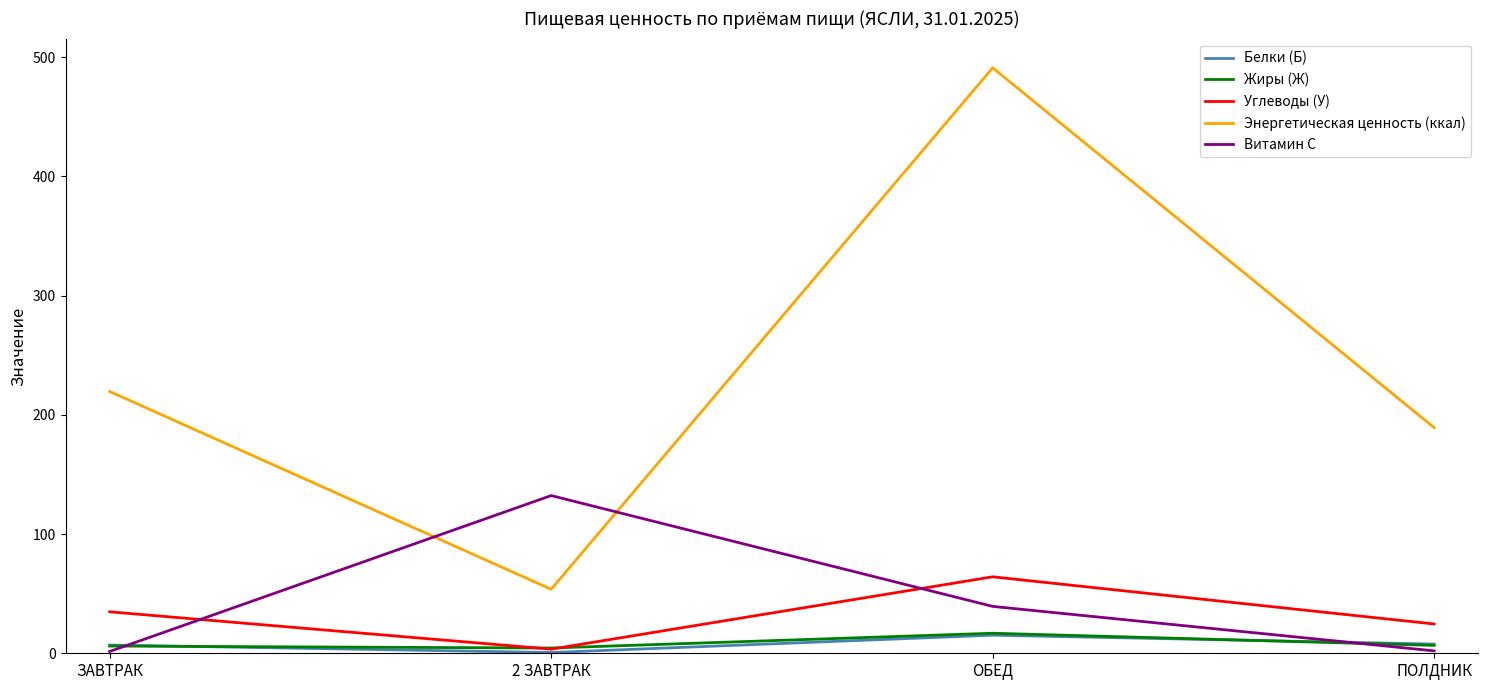

What is the greatest value displayed?

491.2